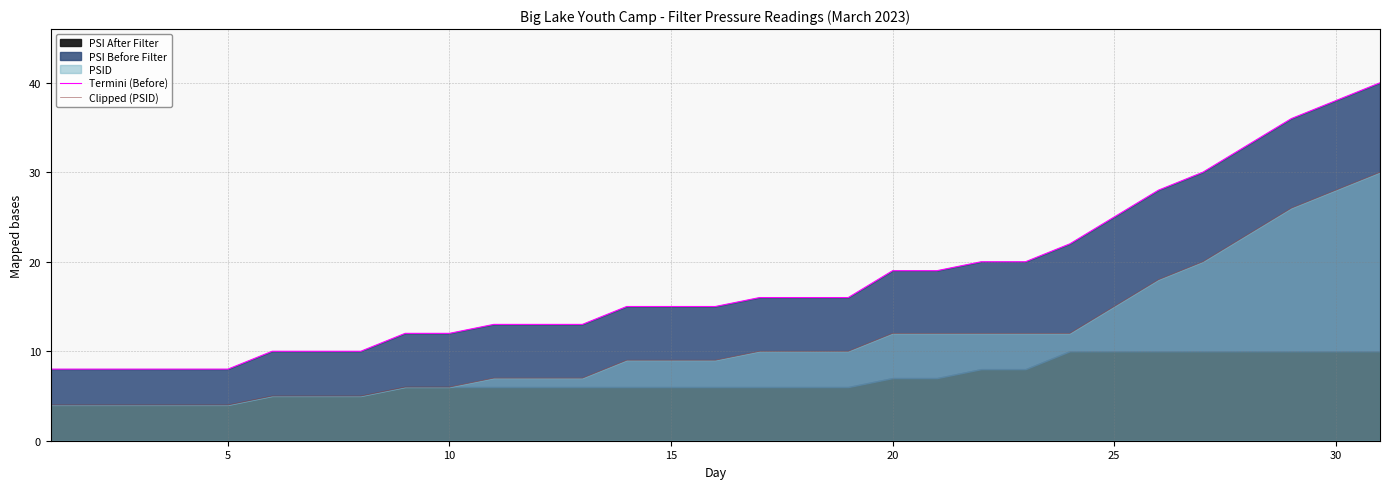

At how many categories does at least one series exceed 14?

18